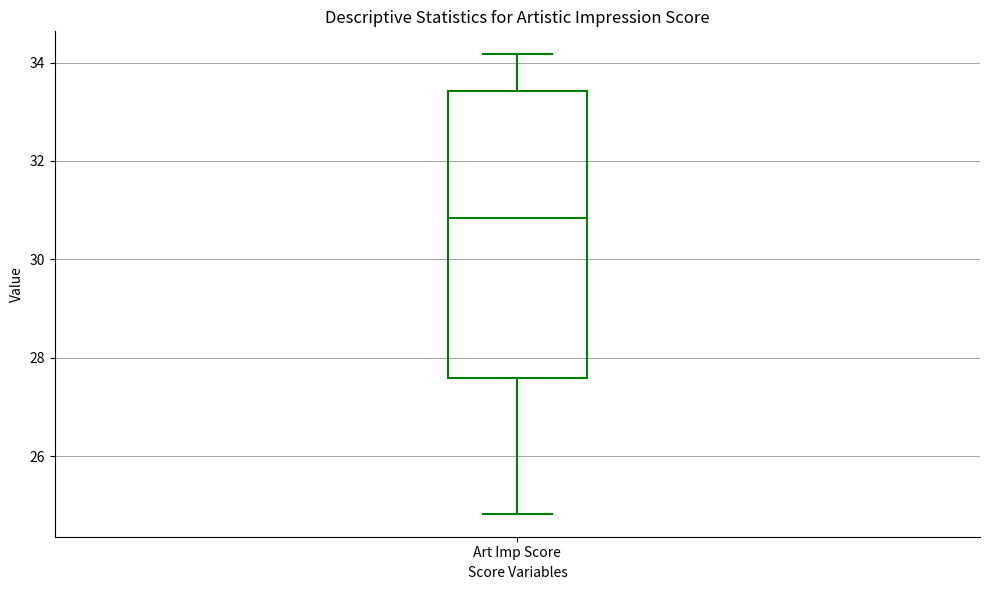

Read this box plot against the y-axis: the position of the median line, the range covered by the box, and the ends of both whiskers. The values are not printed on the chart, so give them approximately, as read against the axis.

median 30.8, box 27.6 to 33.4, whiskers 24.8 to 34.2